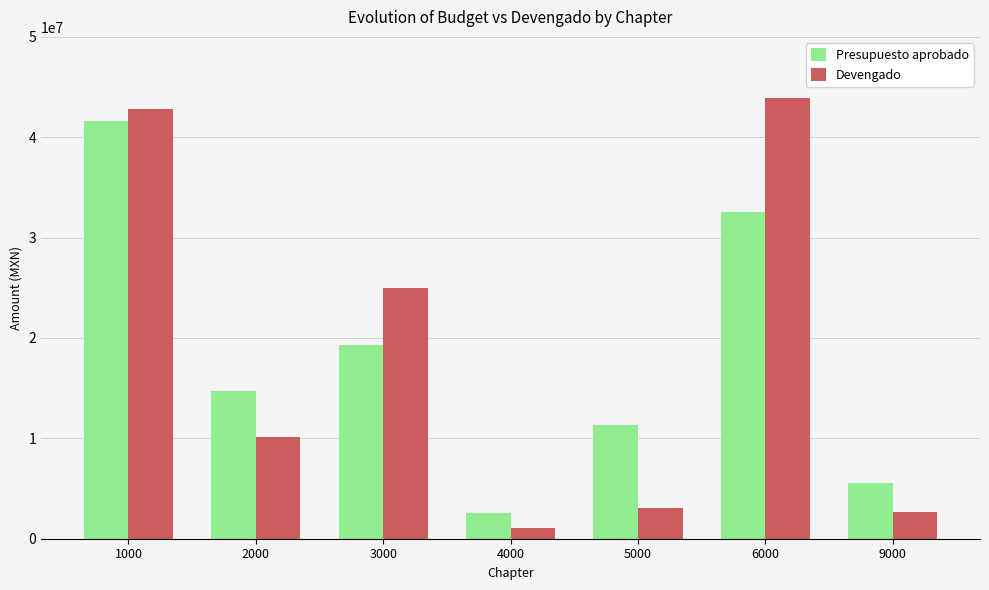

The value of Presupuesto aprobado at 5000 is 18632260.4. True or false?

False